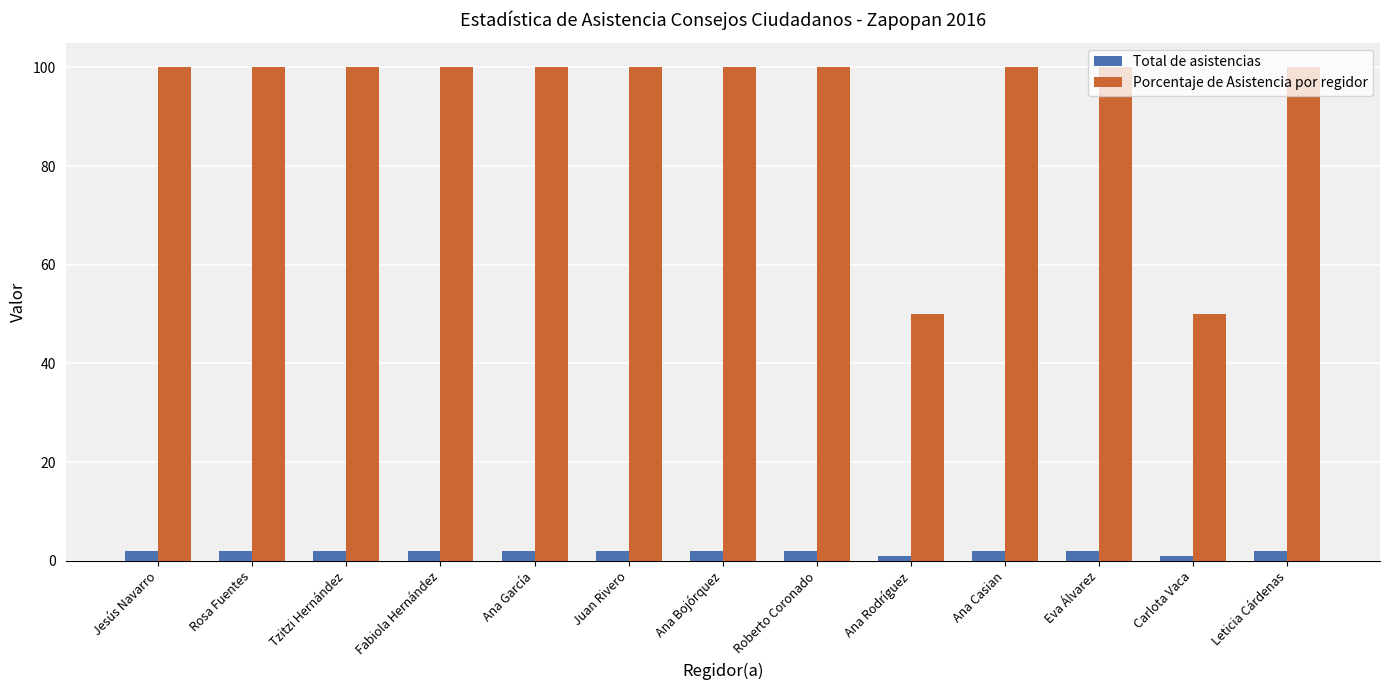

Which series has the widest spread of values?

Porcentaje de Asistencia por regidor